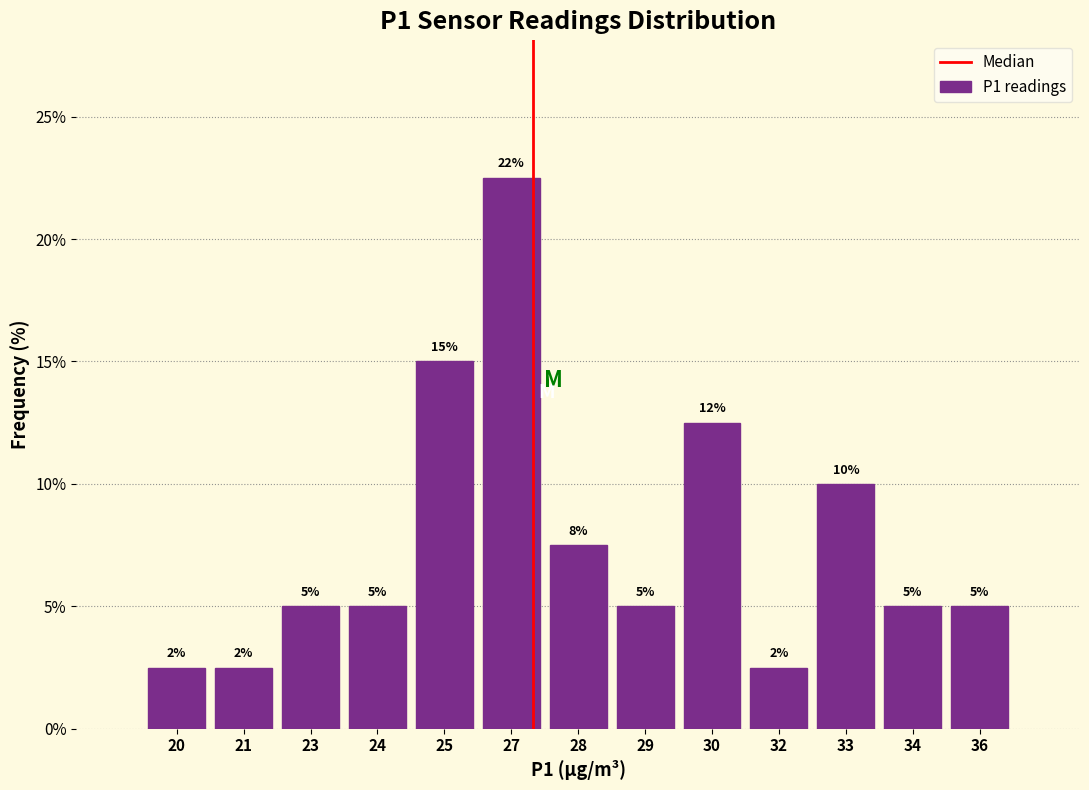

What is the value of the 1st bar from the left?

2.5